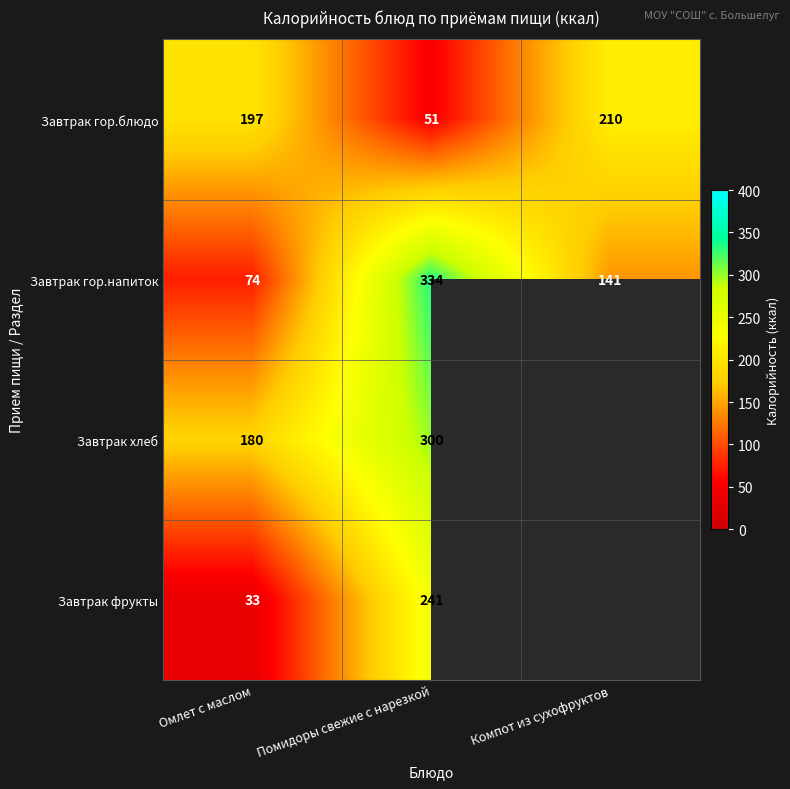

What value does the Завтрак гор.блюдо series have at Омлет с маслом, to the nearest 10?

200